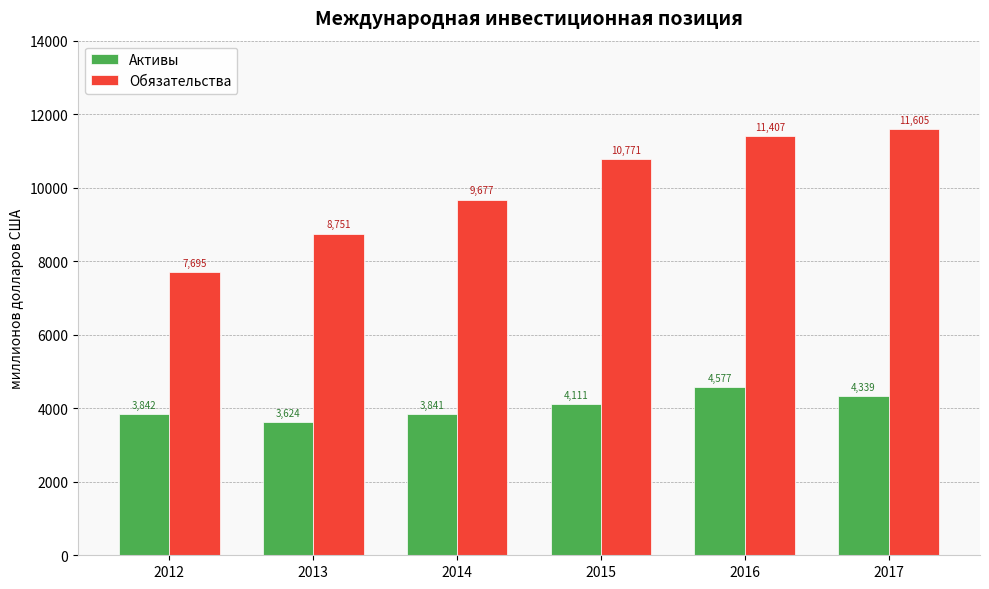

What is the difference between the Обязательства values at 2014 and 2016?

1730.6